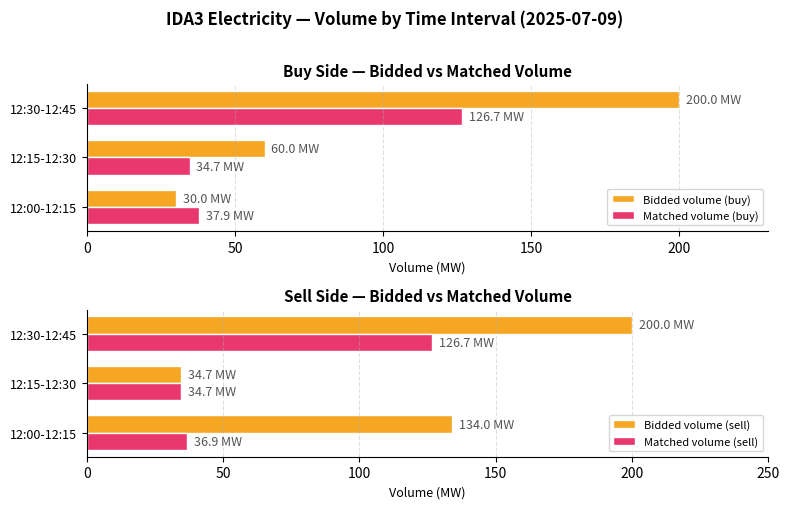

Is it true that Bidded volume (buy) equals 200.0 at 12:30-12:45?

True